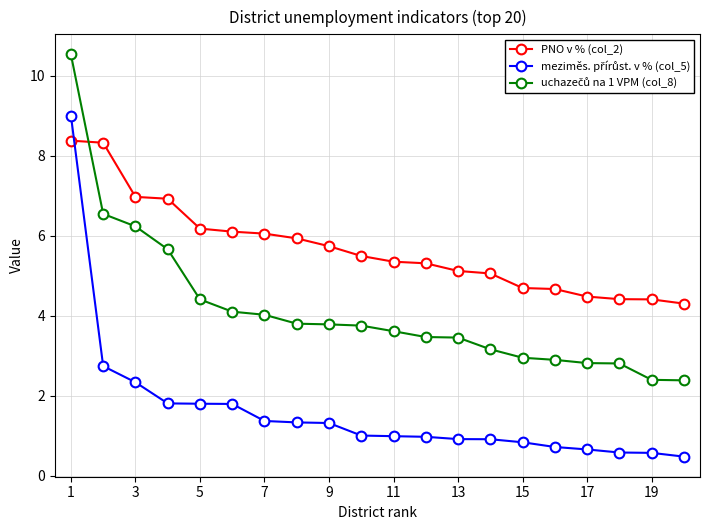

What is the greatest value displayed?

10.5